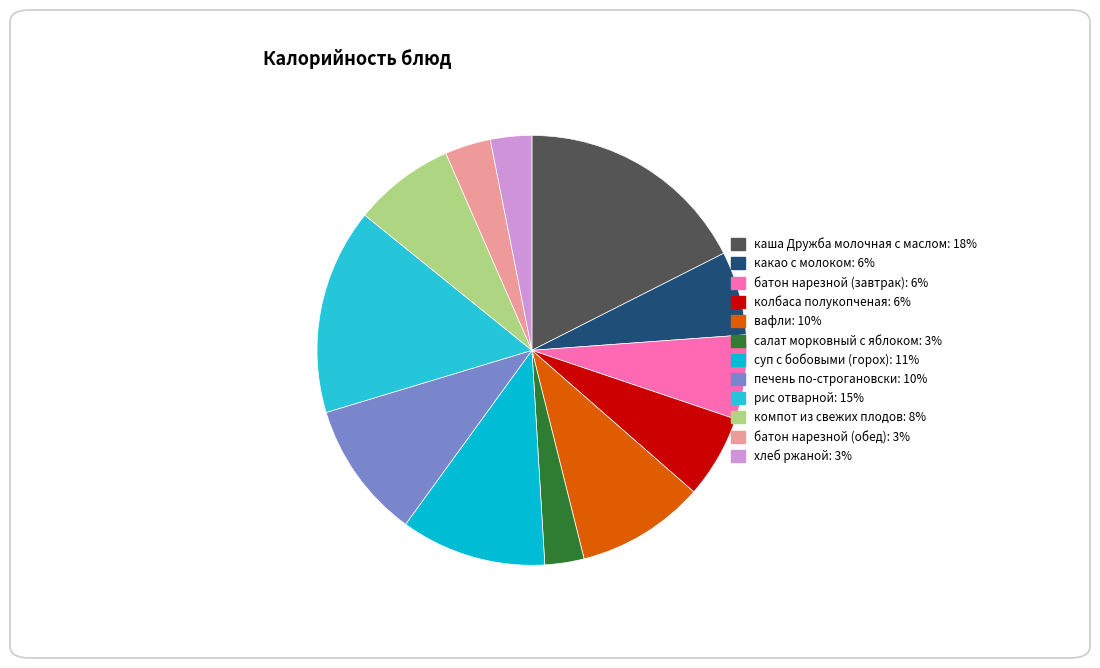

True or false: компот из свежих плодов accounts for 18% of the total.

False